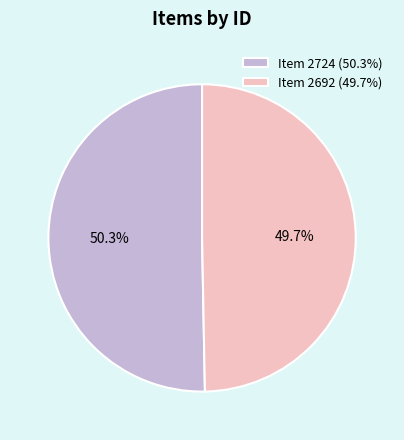

Which slice is the largest?

Item 2724 (50.3%)